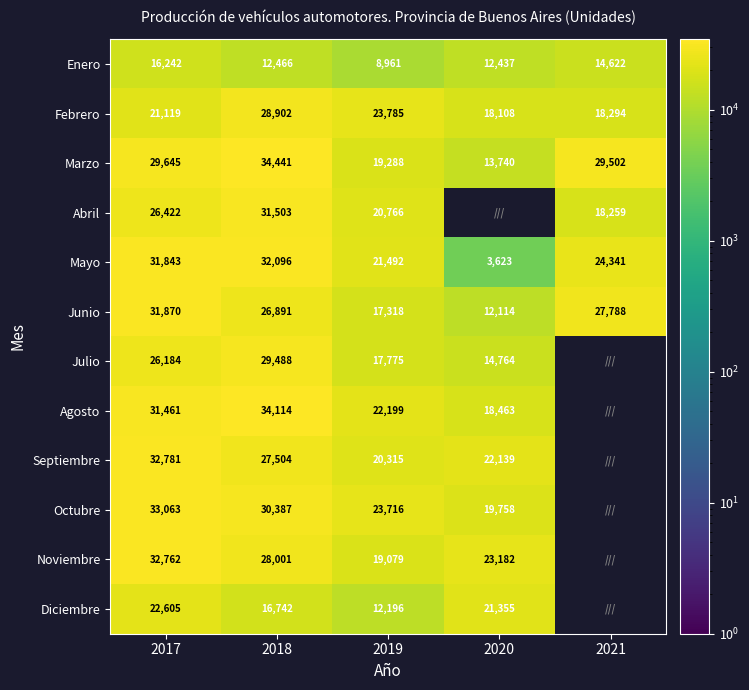

What is the difference between the Mayo values at 2021 and 2019?

2849